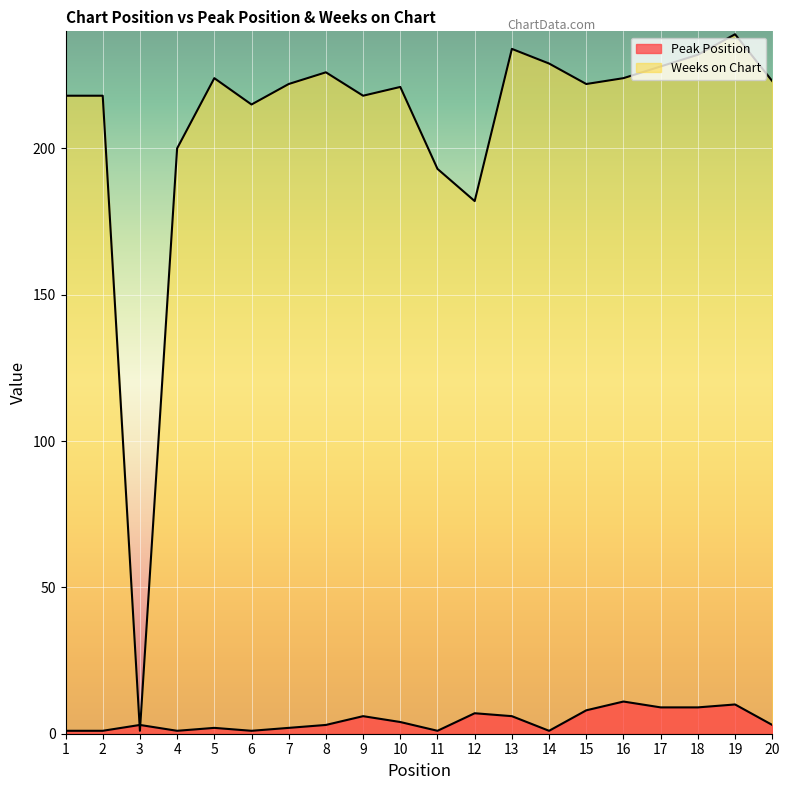

How many times do Peak Position and Weeks on Chart cross each other?

2